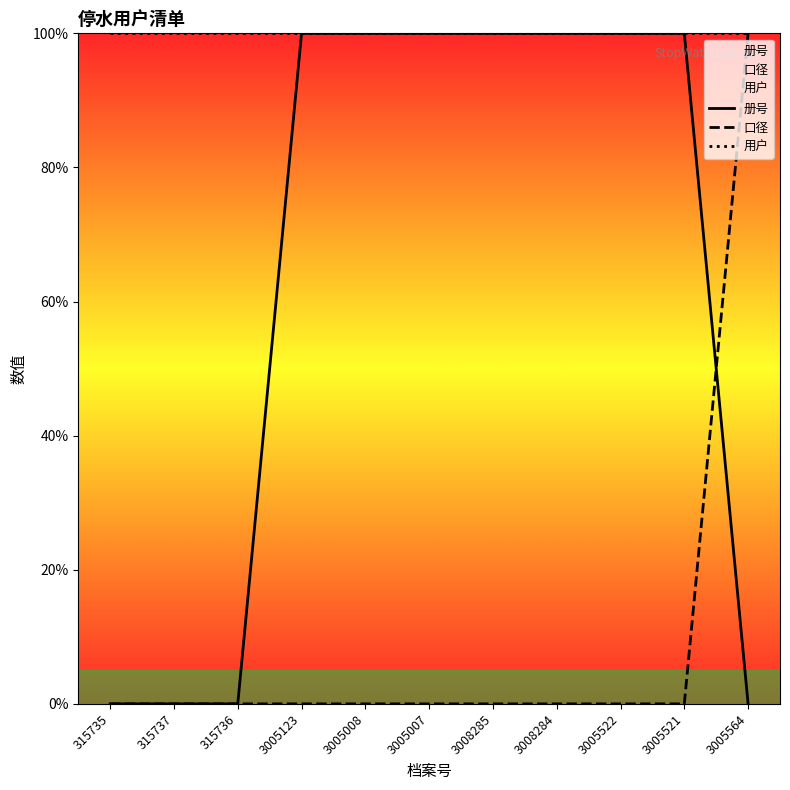

What is the minimum value for 用户?

100.0